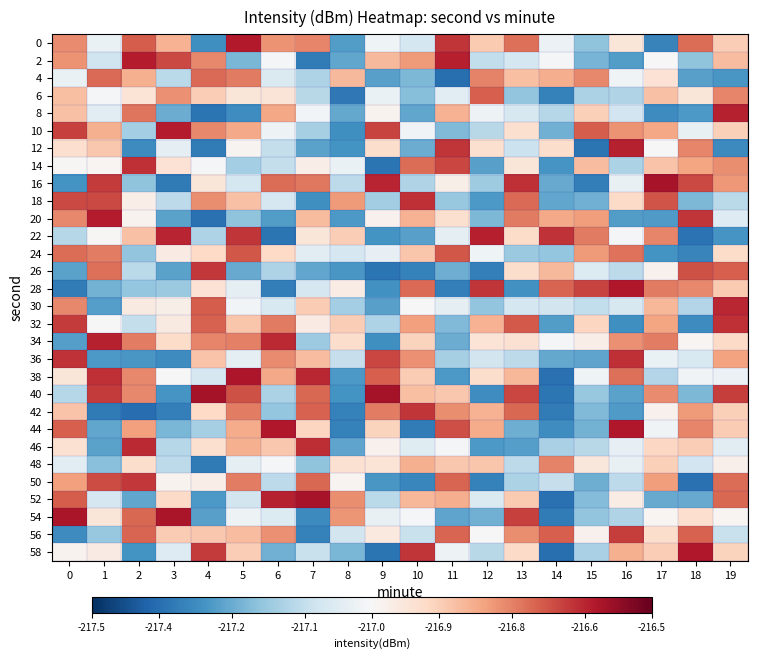

At how many categories does at least one series exceed -217?

20